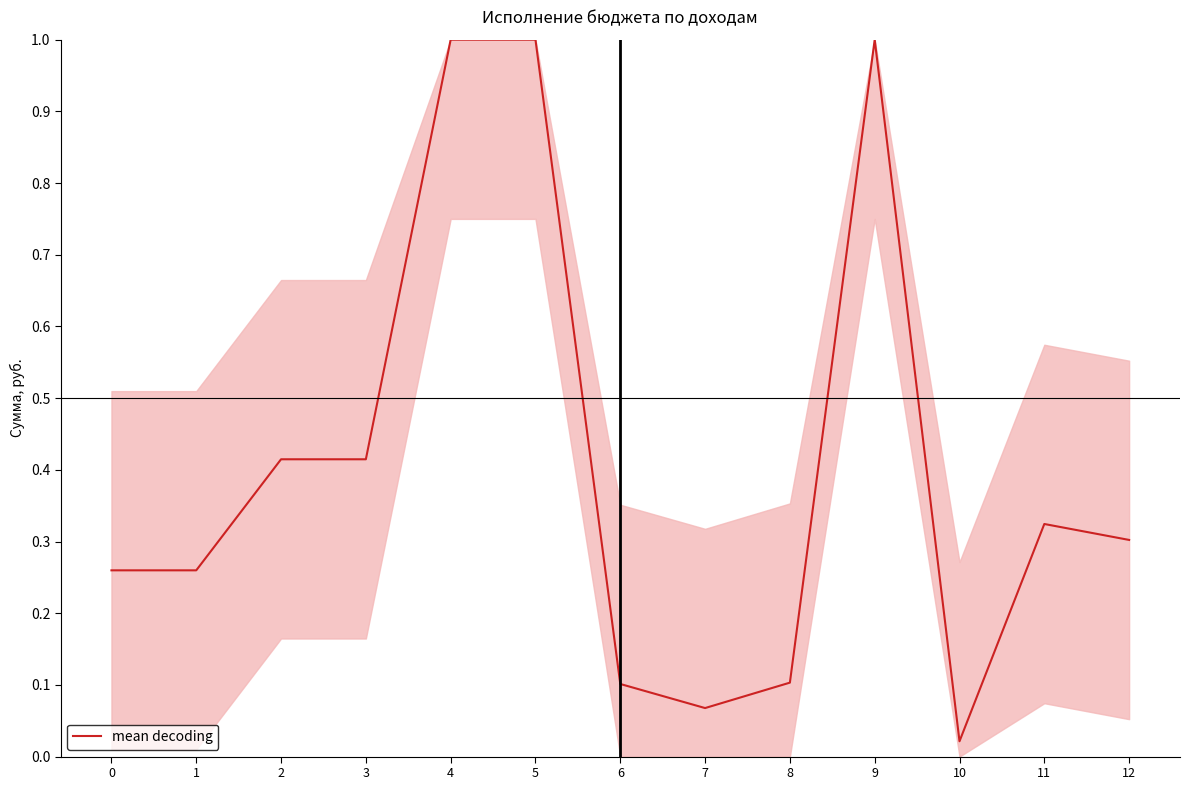

Does the chart have visible grid lines?

No